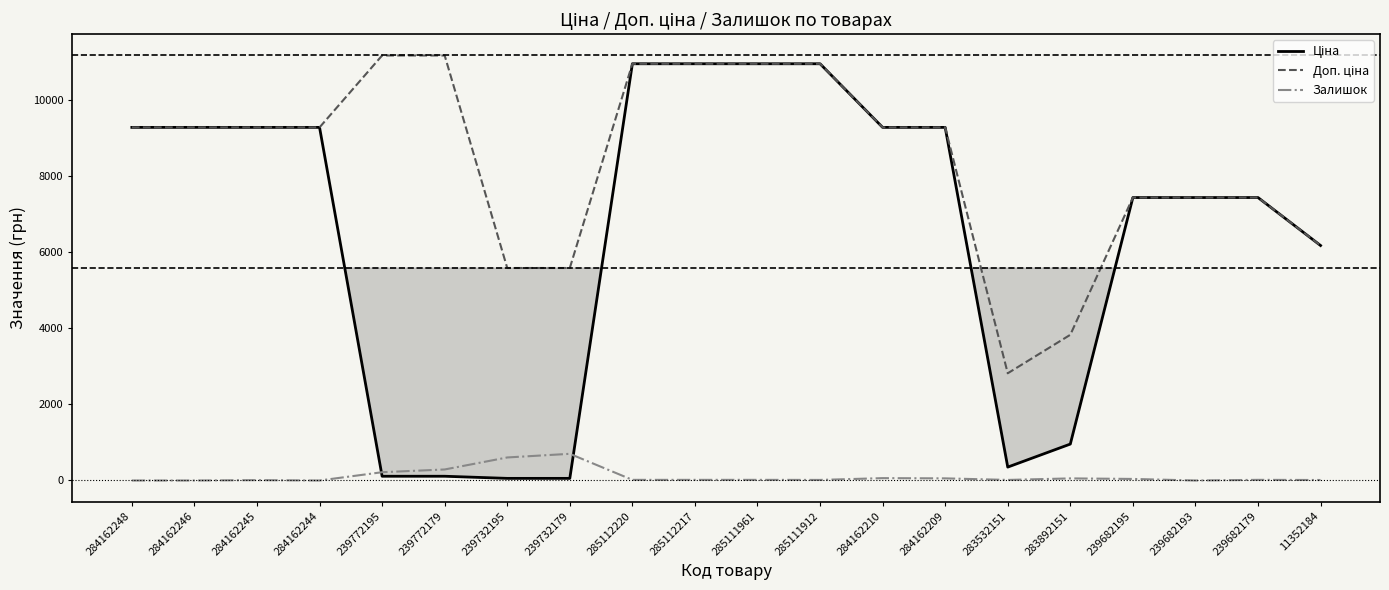

True or false: Залишок has a value of -384.0 at 284162244.

False